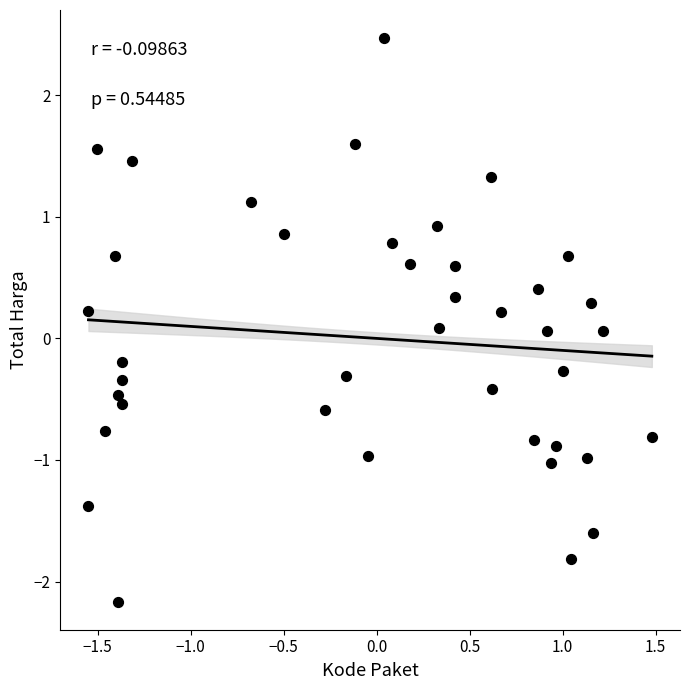

What is the range of Y values (max minus min)?

4.6